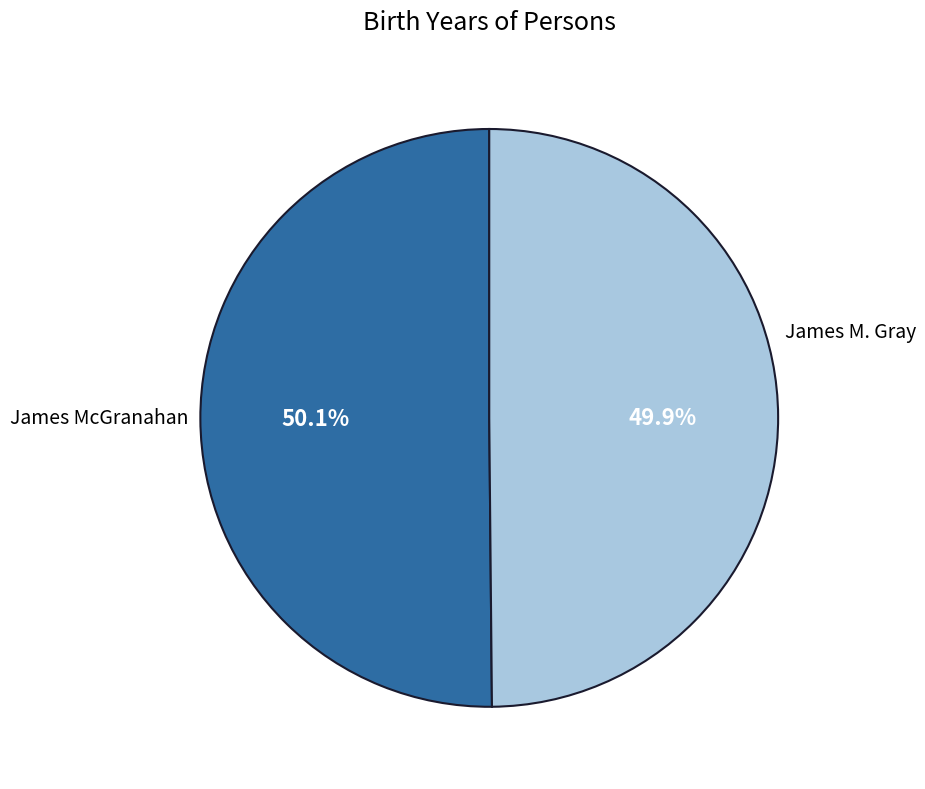

What percentage is the James M. Gray slice, to the nearest percent?

50%